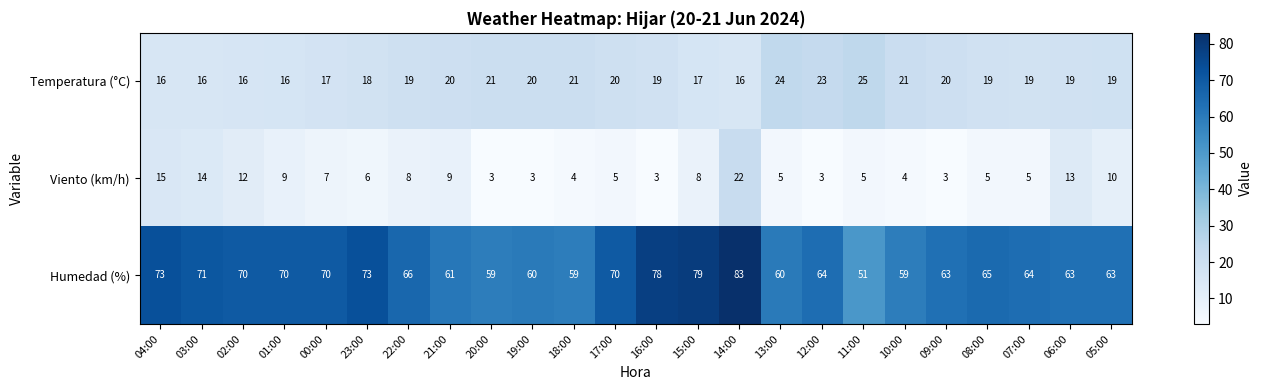

The value of Humedad (%) at 13:00 is 60. True or false?

True